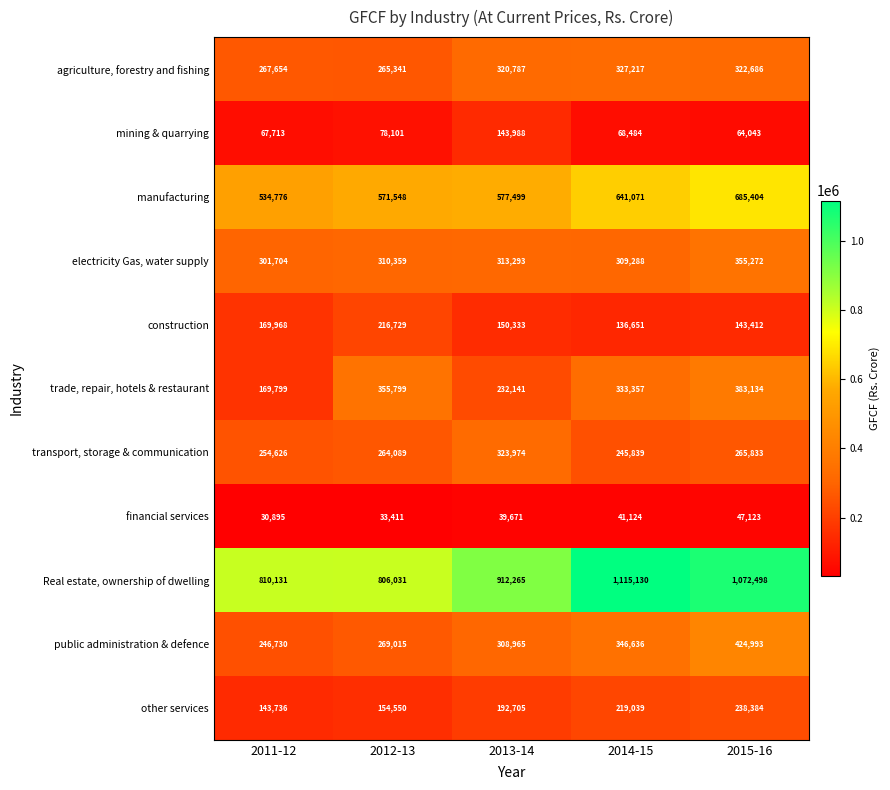

The value of financial services at 2015-16 is 9466. True or false?

False